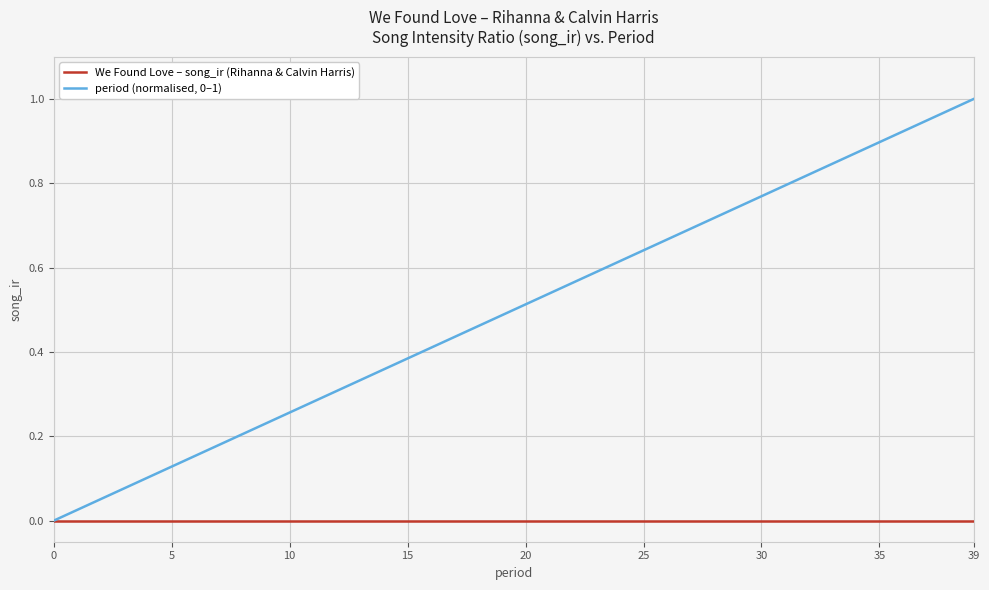

Is this an area chart (filled region under the line)?

No